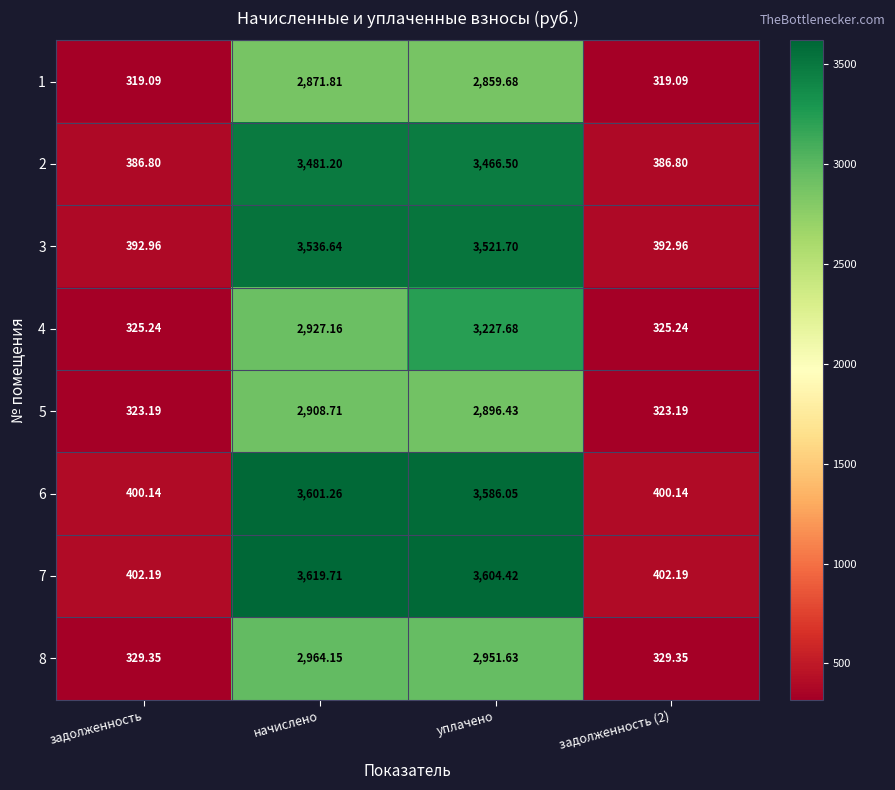

Which category has the highest value in the 4 series?

уплачено